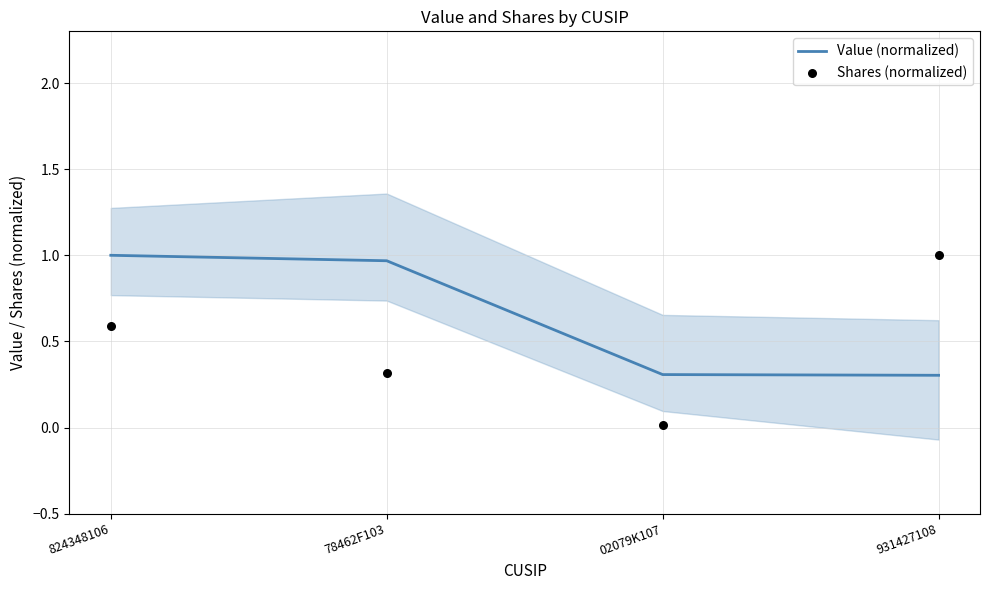

Which series has the largest Y range (max minus min)?

Shares (normalized)